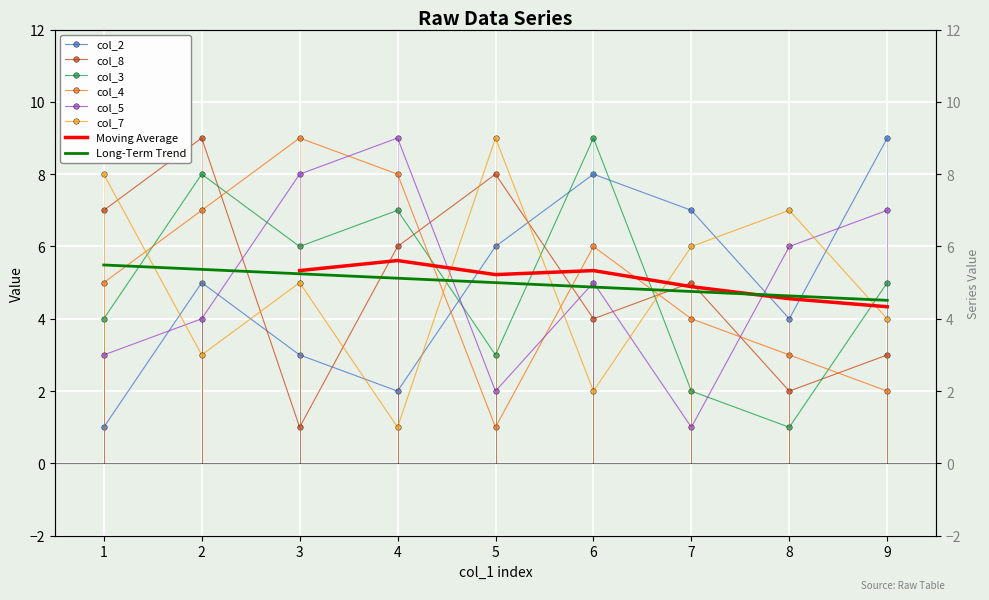

The col_3 series shows 13 at 6. True or false?

False